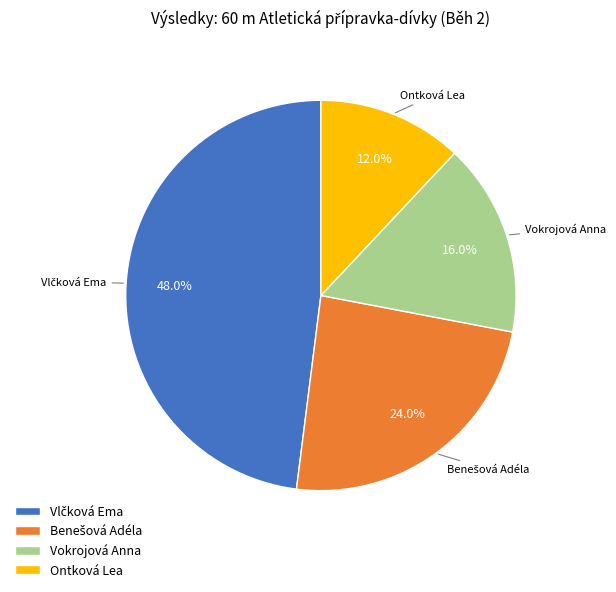

Which slice is the smallest?

Ontková Lea